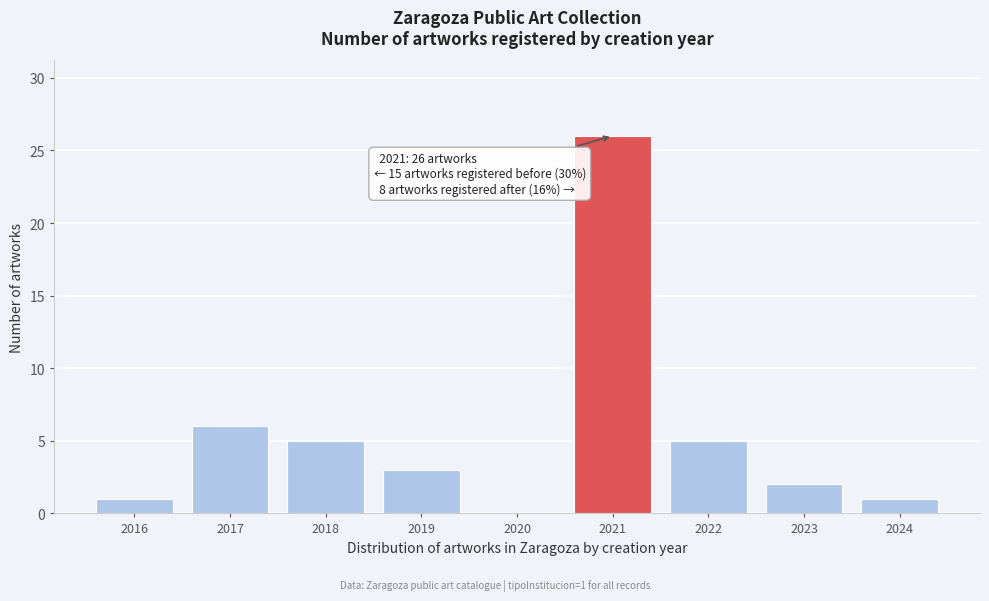

Reading left to right, what are all the values shown in this chart?

2016=1	2017=6	2018=5	2019=3	2020=0	2021=26	2022=5	2023=2	2024=1